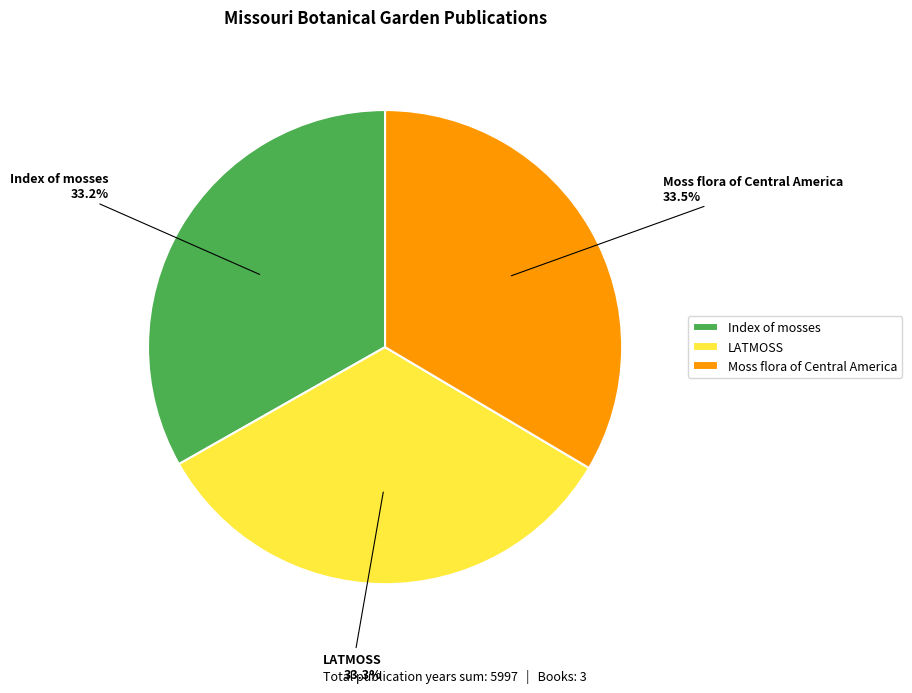

How many slices are in this pie chart?

3